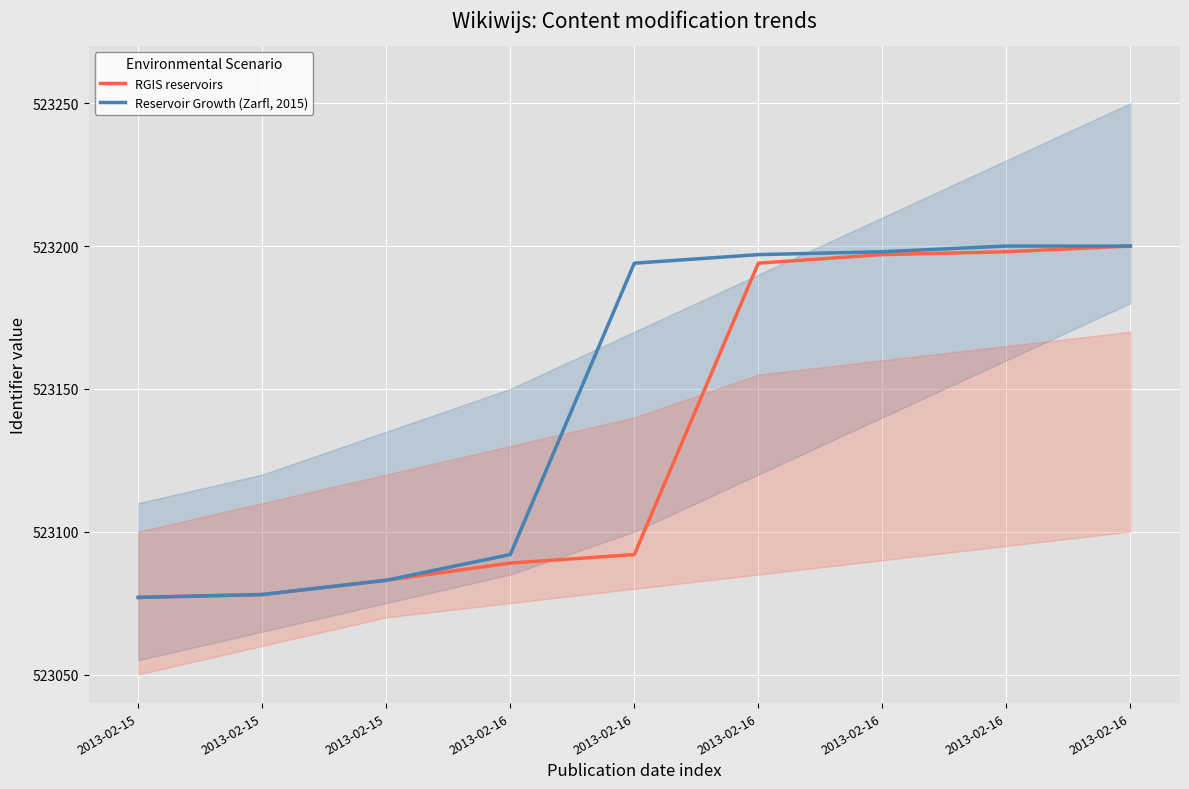

Where does the Reservoir Growth (Zarfl, 2015) series first go above 523194?

2013-02-16